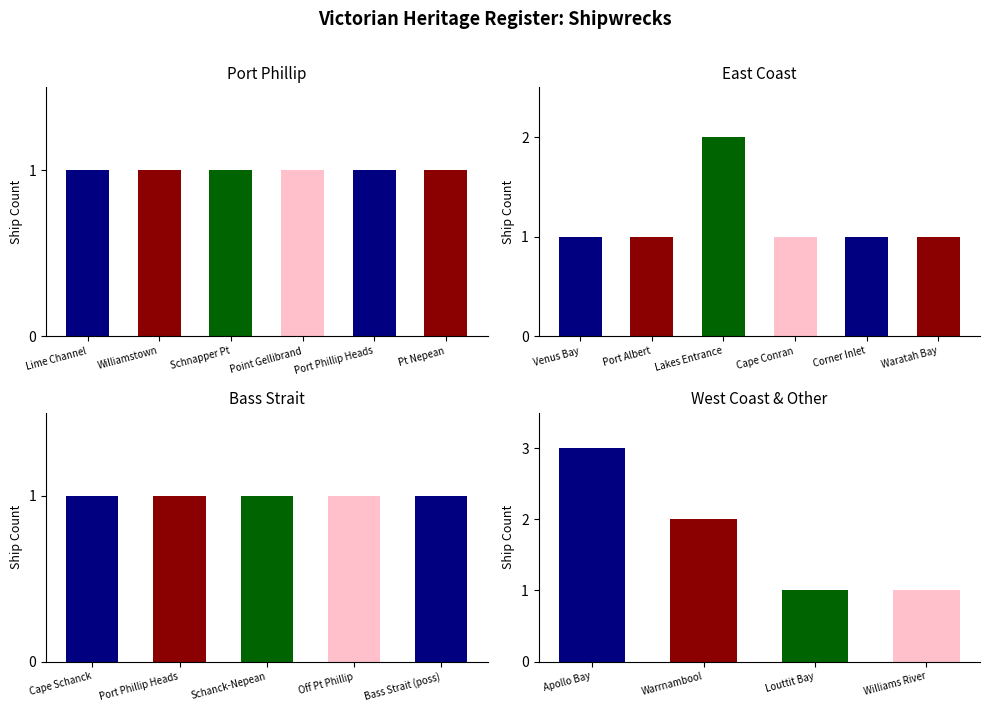

How many data points does each series have?

6